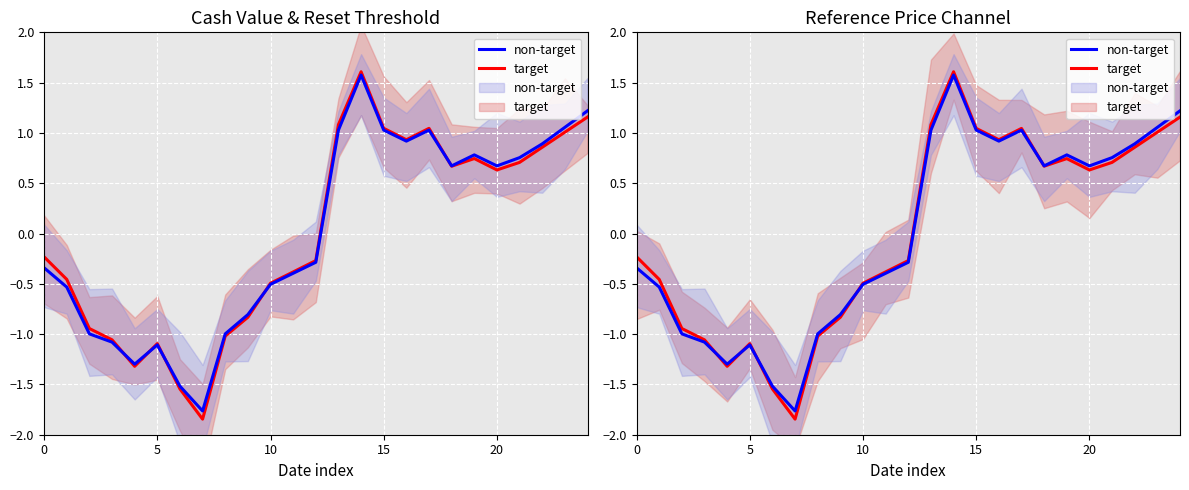

In non-target, how many points are higher than both neighbors (excluding endpoints)?

4